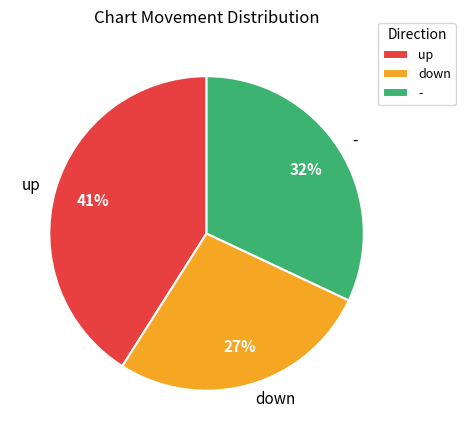

What percentage is the down slice, to the nearest percent?

27%